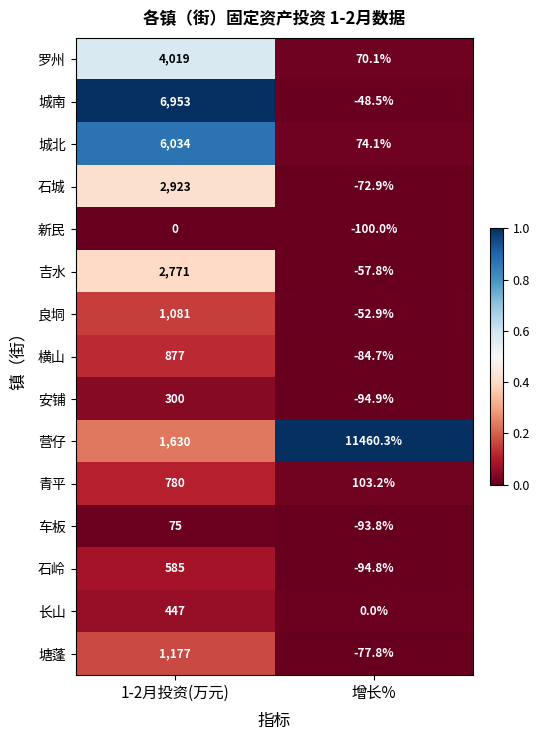

Reading right to left, extract all data points from this chart.

罗州: 70.1	4019.0
城南: -48.5	6953.0
城北: 74.1	6034.0
石城: -72.9	2923.0
新民: -100.0	0.0
吉水: -57.8	2771.0
良垌: -52.9	1081.0
横山: -84.7	877.0
安铺: -94.9	300.0
营仔: 11460.3	1630.0
青平: 103.2	780.0
车板: -93.8	75.0
石岭: -94.8	585.0
长山: 0.0	447.0
塘蓬: -77.8	1177.0